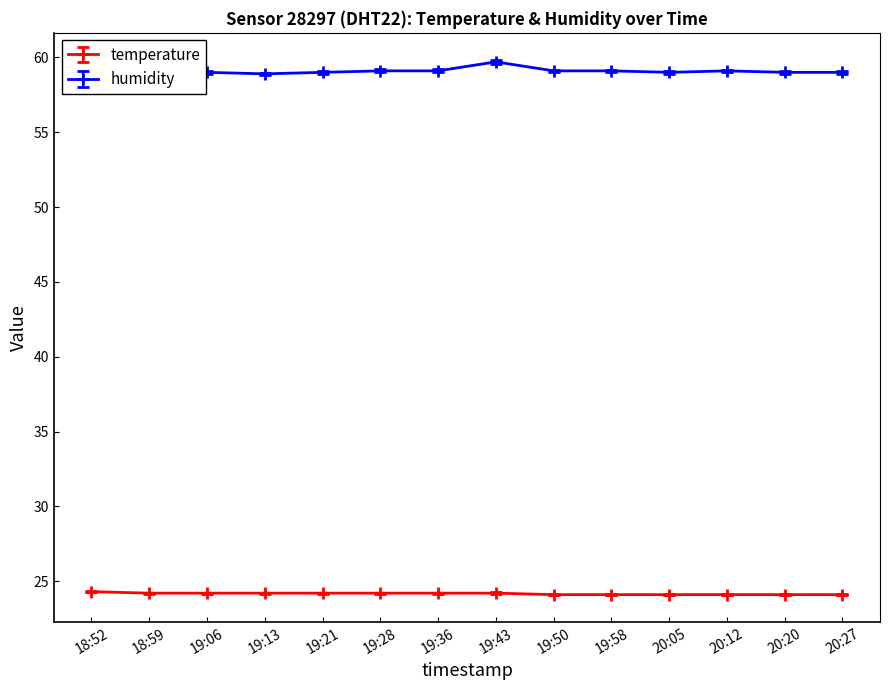

True or false: temperature and humidity intersect in this chart.

False